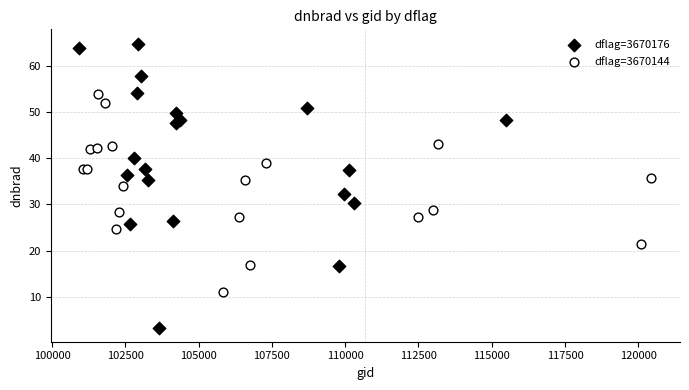

Which series reaches the maximum Y coordinate?

dflag=3670176